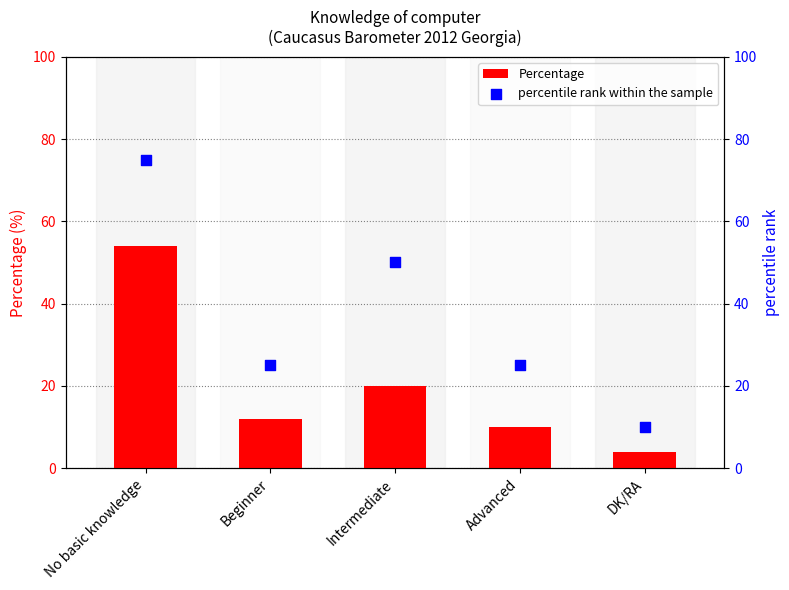

What are all the series names shown in the legend?

Percentage, percentile rank within the sample